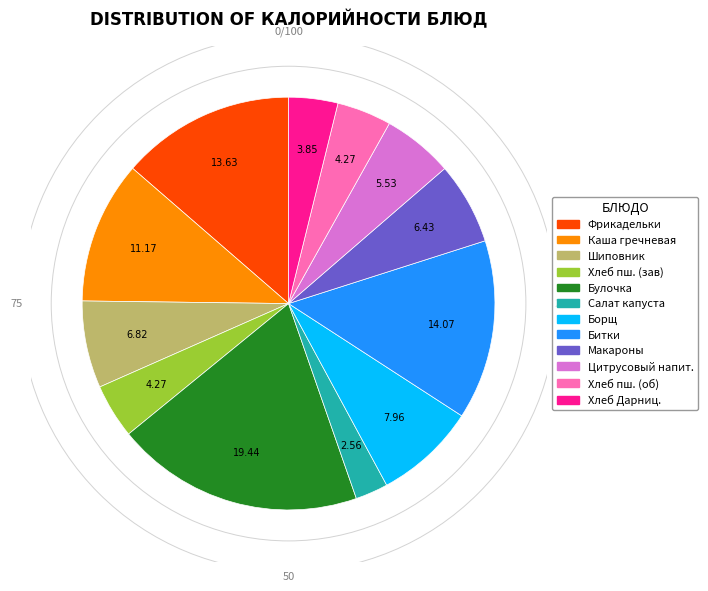

How many slices are in this pie chart?

12